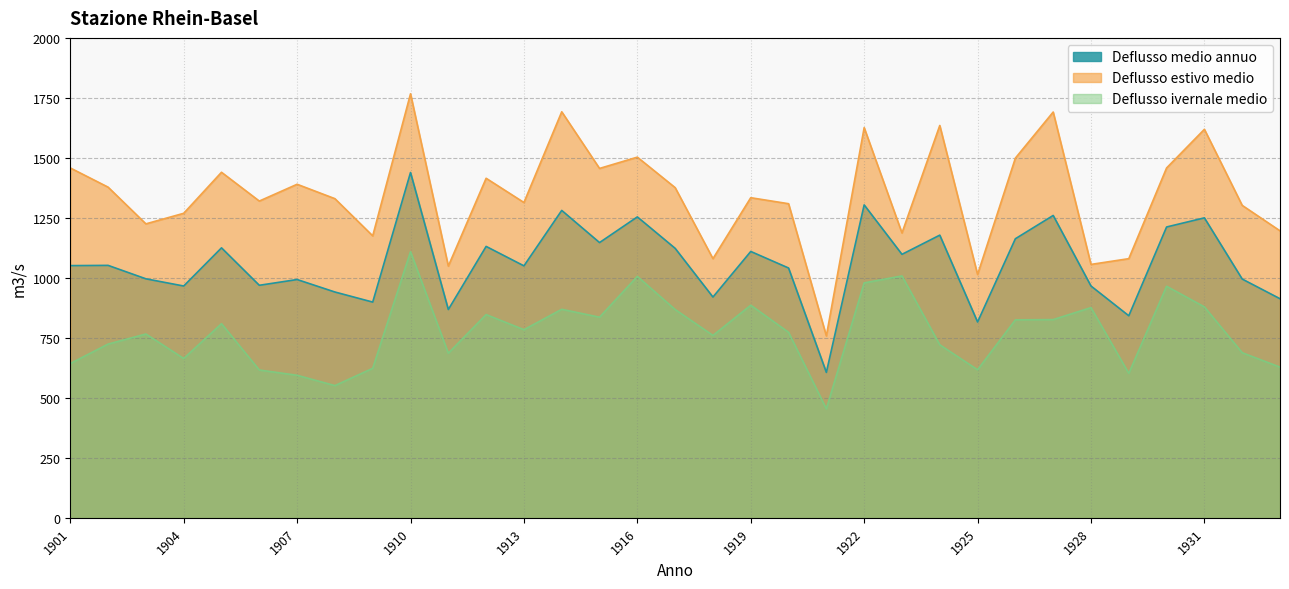

What is the sum of the Deflusso ivernale medio values at 1918 and 1901?

1403